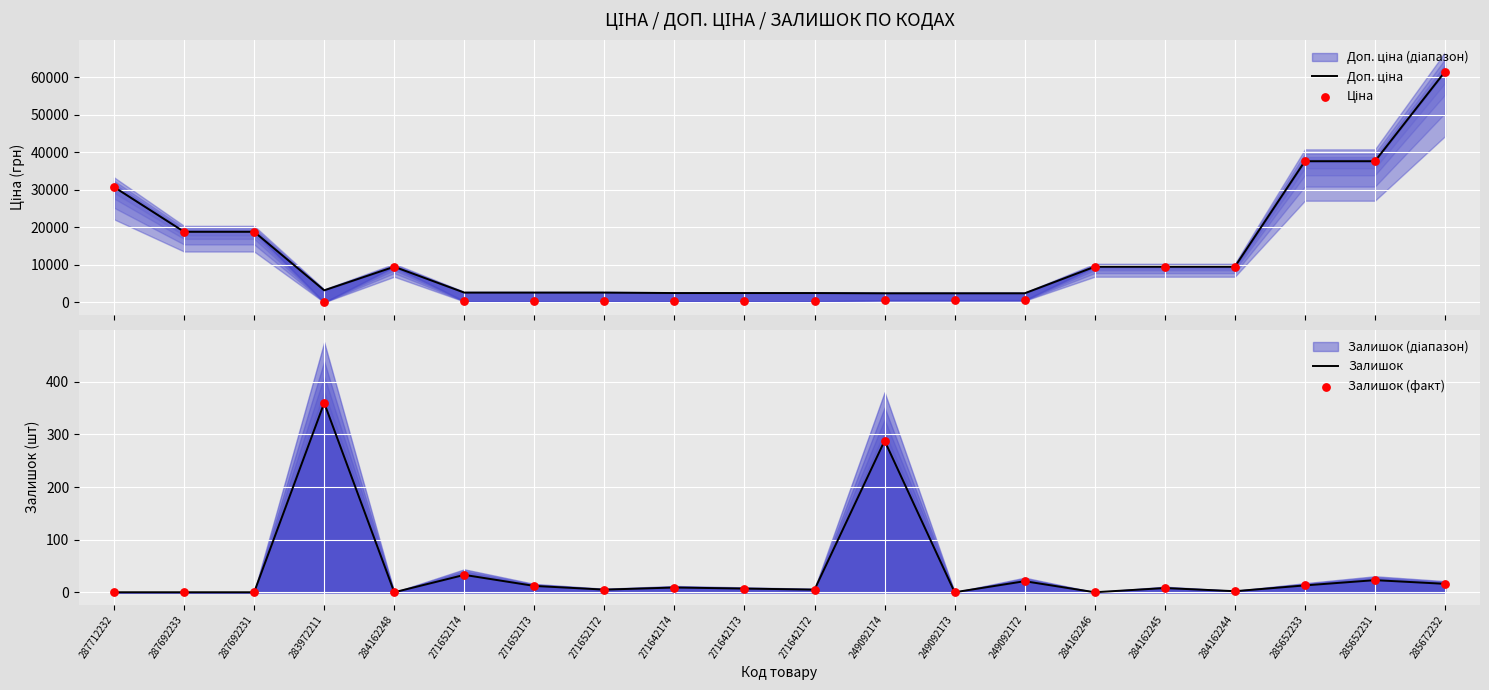

Which series has the largest total across all categories?

Доп. ціна